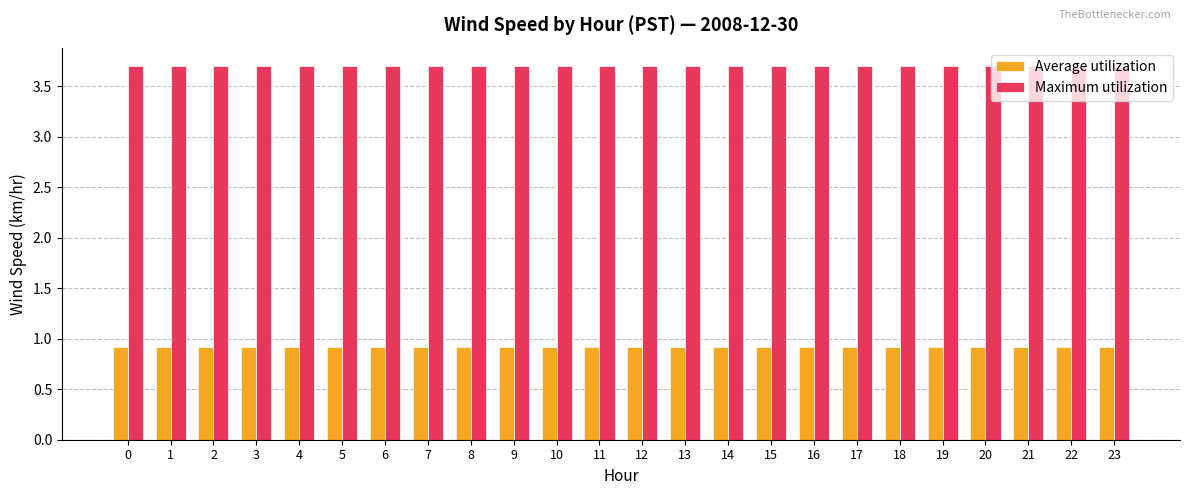

What is the maximum value for Average utilization?

0.9